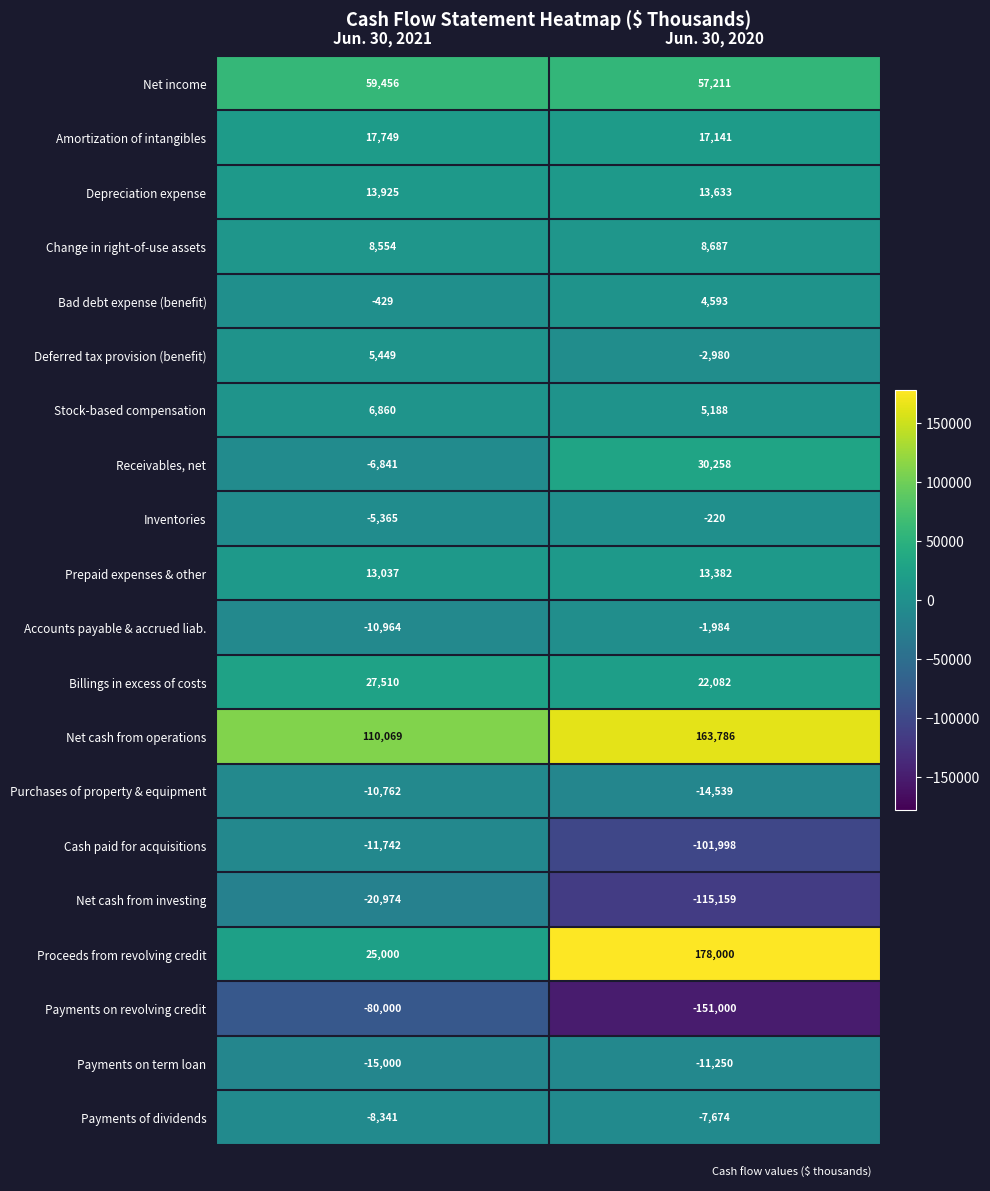

At how many categories does at least one series exceed 48194?

2